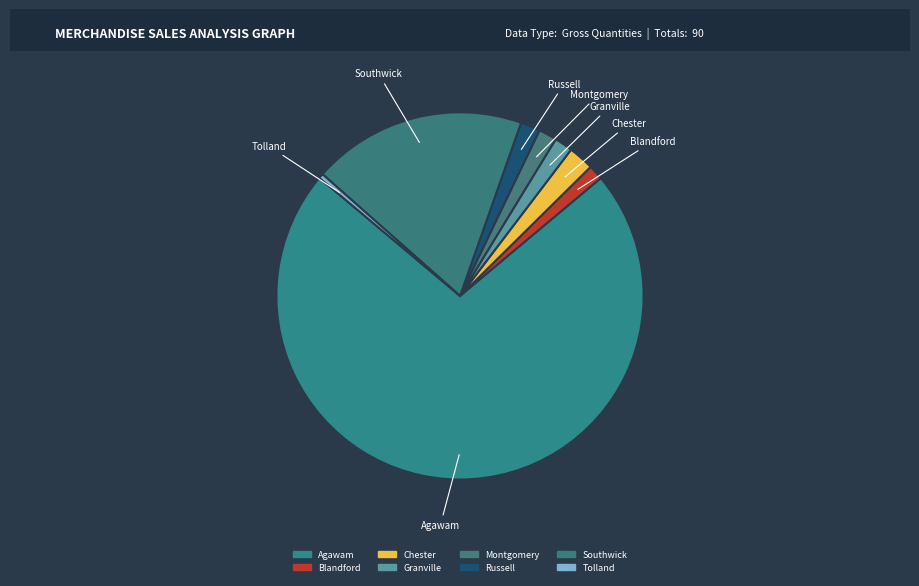

Which category has the biggest portion of the pie?

Agawam